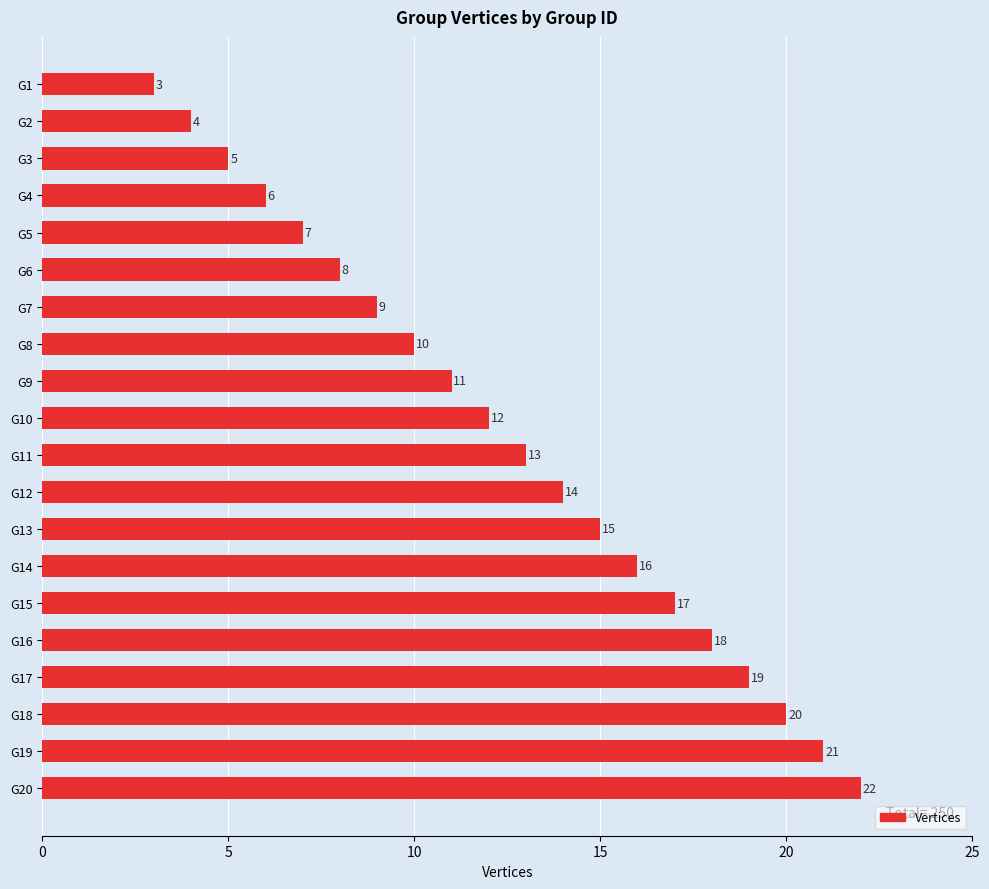

What is the smallest value displayed?

3